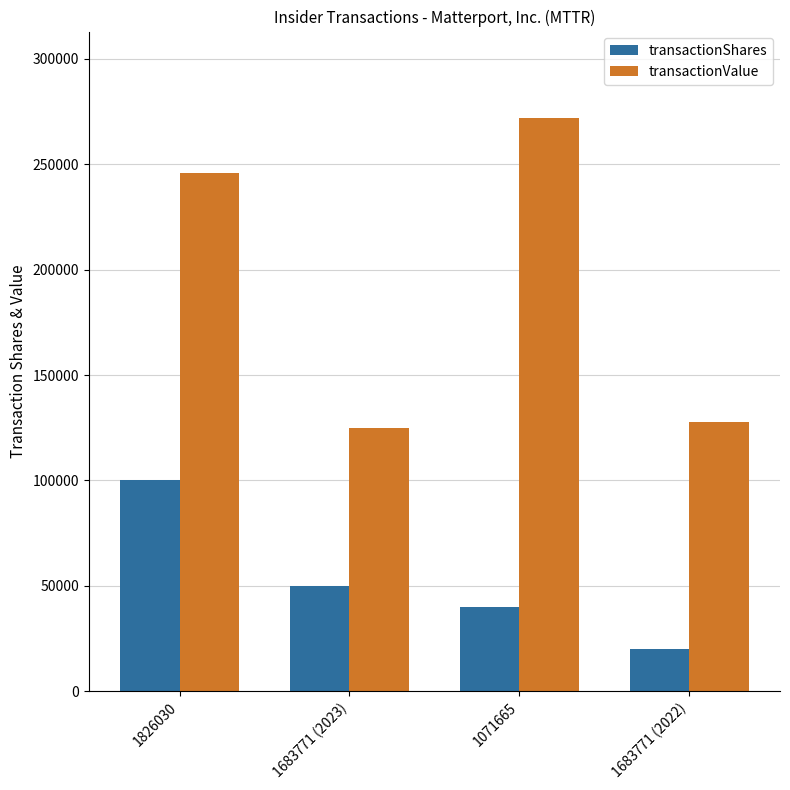

Is the value of transactionShares at 1071665 greater than the value of transactionValue at 1071665?

No